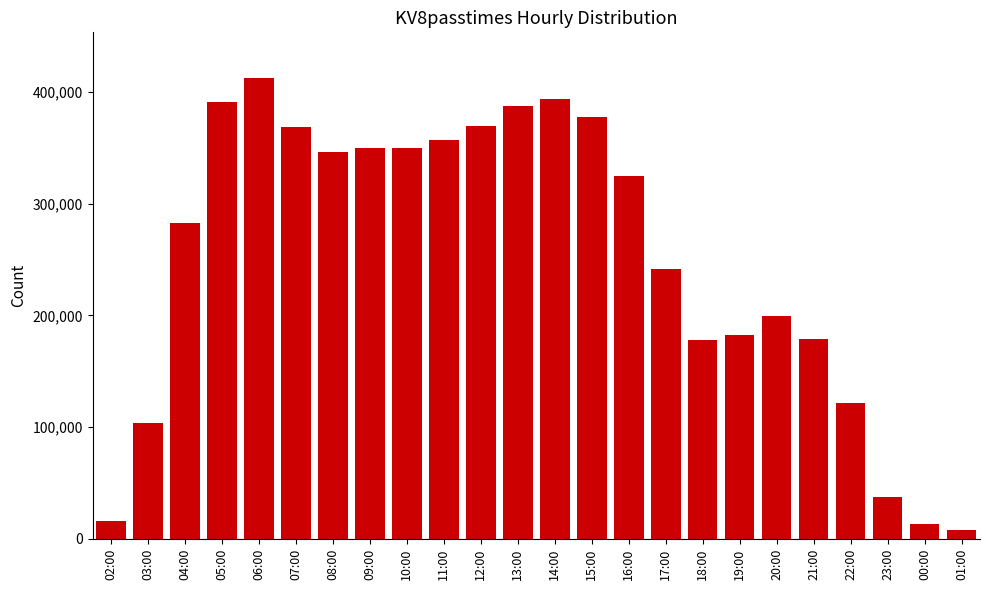

What is the sum of all values?

5989014